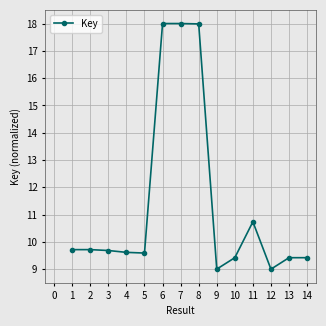

What value does the data have at 9?

9.0